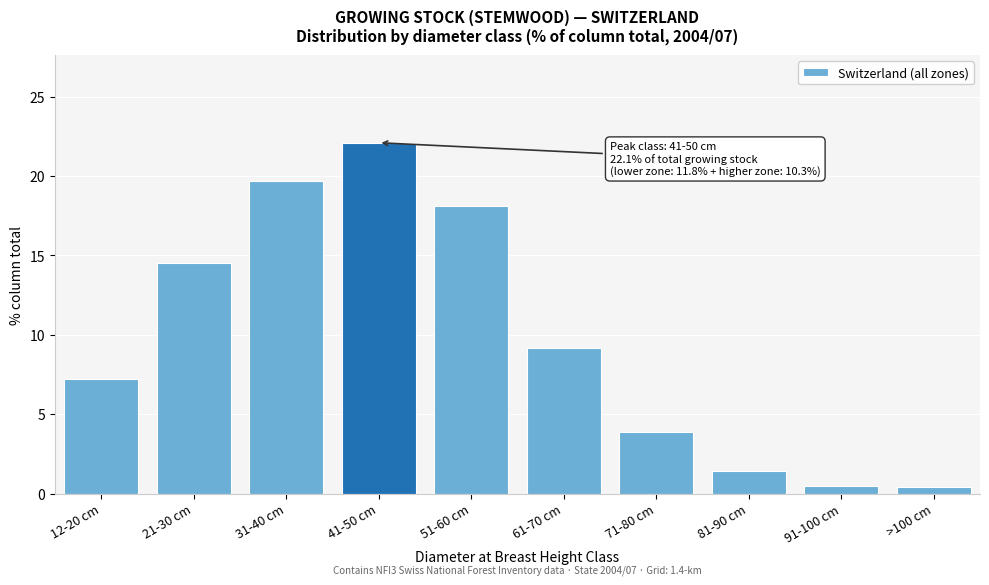

Is it true that the value at 31-40 cm is 19.7?

True